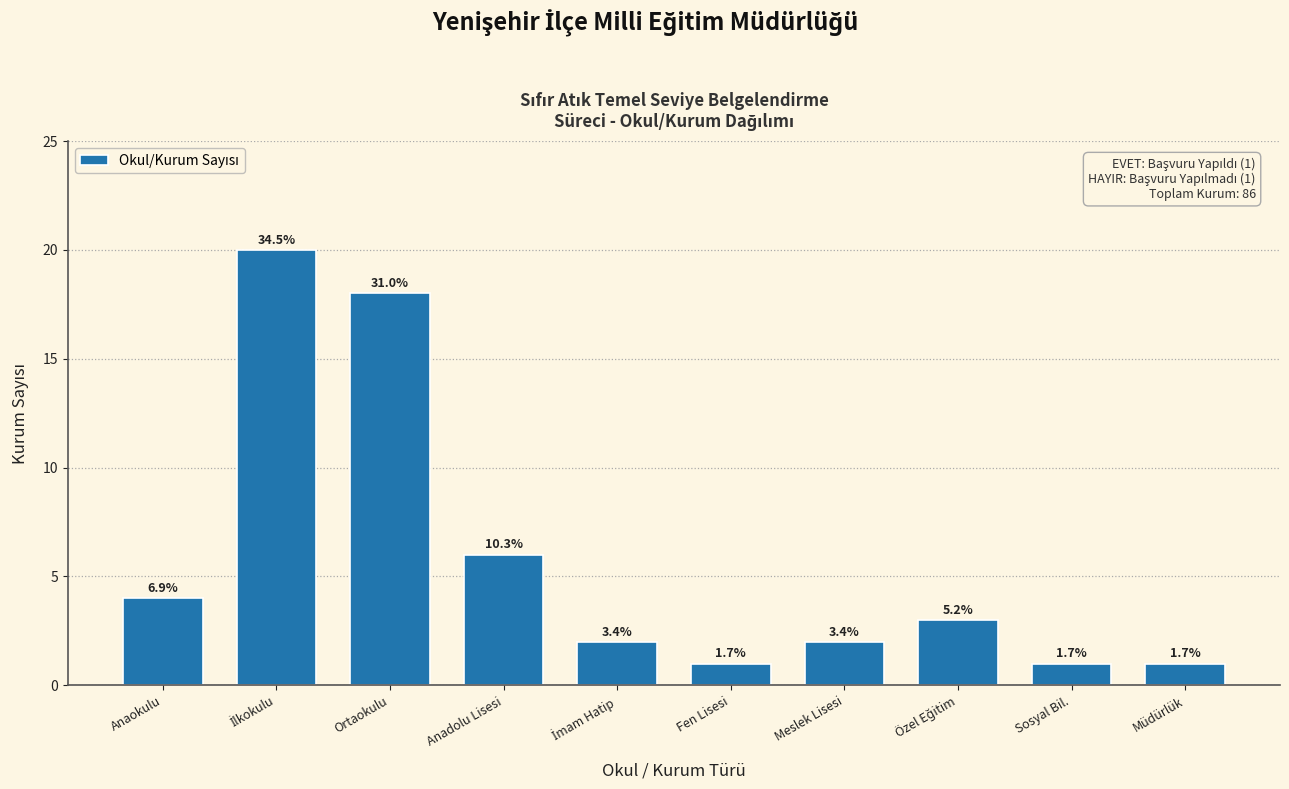

How many bars are there in total?

10